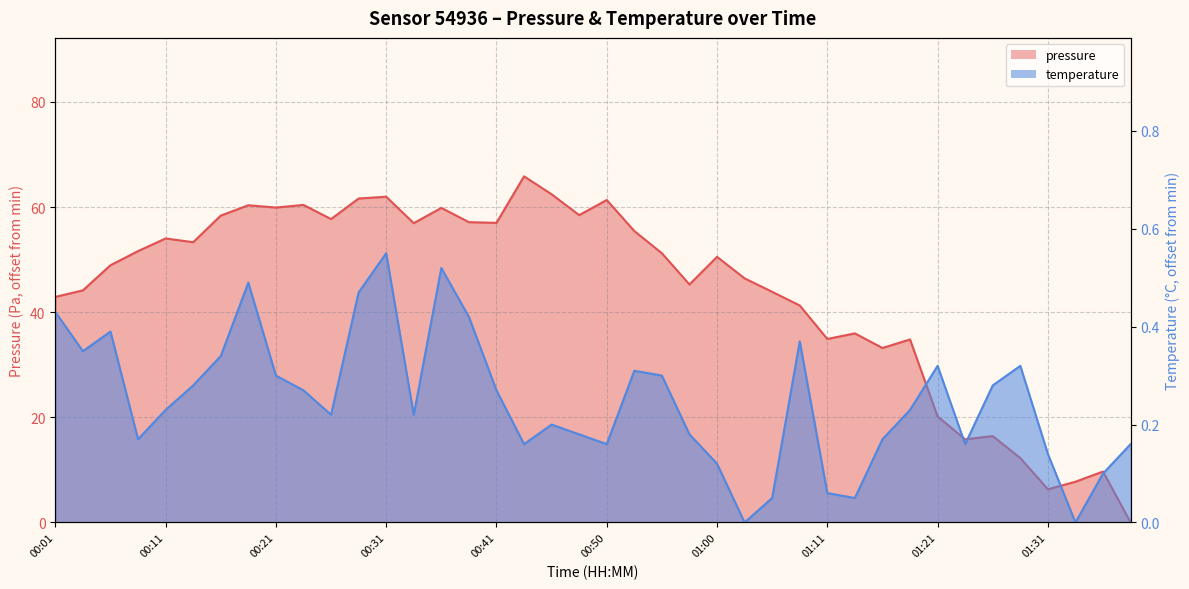

Reading left to right, transcribe all the data shown in this chart.

pressure: 00:01=42.9	00:03=44.2	00:06=48.9	00:08=51.6	00:11=54.0	00:13=53.3	00:16=58.4	00:18=60.4	00:21=59.9	00:23=60.4	00:26=57.7	00:28=61.6	00:31=62.0	00:33=56.9	00:36=59.9	00:38=57.1	00:41=57.0	00:43=65.9	00:46=62.4	00:48=58.5	00:50=61.4	00:53=55.4	00:55=51.2	00:58=45.3	01:00=50.5	01:03=46.4	01:05=43.9	01:08=41.3	01:11=34.9	01:13=36.0	01:16=33.2	01:18=34.8	01:21=20.2	01:23=15.8	01:26=16.4	01:28=12.2	01:31=6.3	01:33=7.8	01:36=9.7	01:39=0.0
temperature: 00:01=0.4	00:03=0.3	00:06=0.4	00:08=0.2	00:11=0.2	00:13=0.3	00:16=0.3	00:18=0.5	00:21=0.3	00:23=0.3	00:26=0.2	00:28=0.5	00:31=0.5	00:33=0.2	00:36=0.5	00:38=0.4	00:41=0.3	00:43=0.2	00:46=0.2	00:48=0.2	00:50=0.2	00:53=0.3	00:55=0.3	00:58=0.2	01:00=0.1	01:03=0.0	01:05=0.0	01:08=0.4	01:11=0.1	01:13=0.0	01:16=0.2	01:18=0.2	01:21=0.3	01:23=0.2	01:26=0.3	01:28=0.3	01:31=0.1	01:33=0.0	01:36=0.1	01:39=0.2